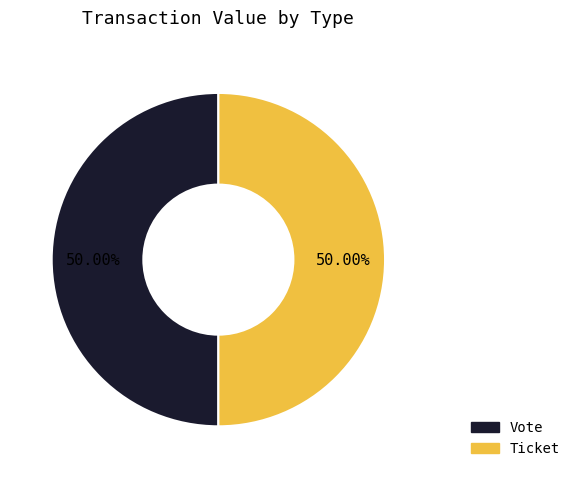

What is the ratio of the value at Vote to the value at Ticket?

1.0